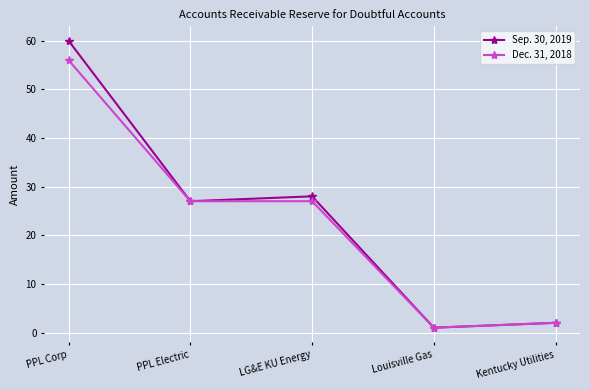

How many lines are shown in the chart?

2